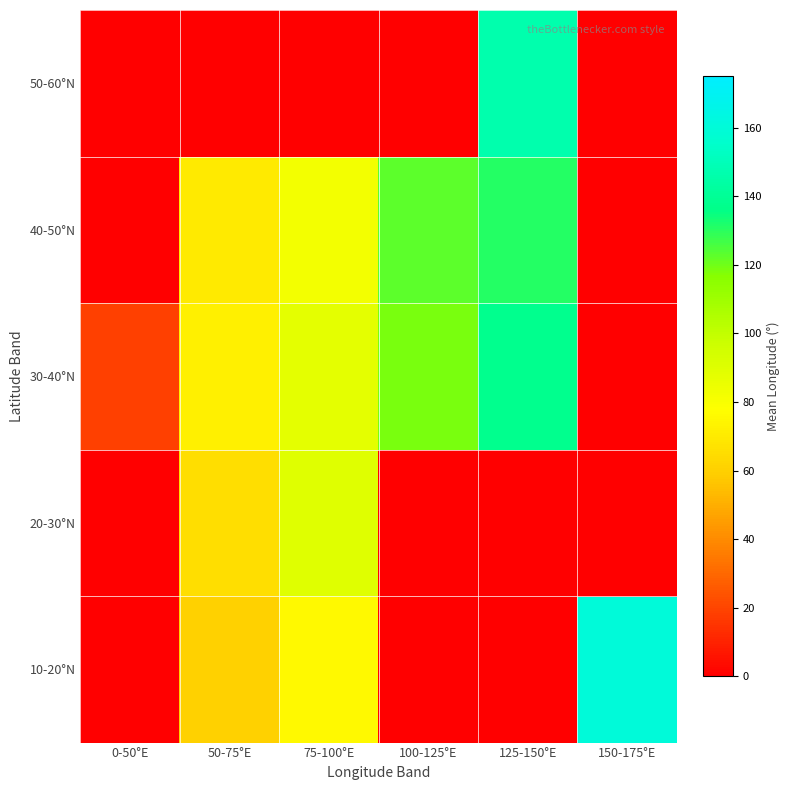

Reading left to right, extract all data points from this chart.

10-20°N: 0-50°E=0.0	50-75°E=60.4	75-100°E=75.3	100-125°E=0.0	125-150°E=0.0	150-175°E=160.6
20-30°N: 0-50°E=0.0	50-75°E=65.3	75-100°E=89.9	100-125°E=0.0	125-150°E=0.0	150-175°E=0.0
30-40°N: 0-50°E=18.9	50-75°E=72.3	75-100°E=88.0	100-125°E=118.8	125-150°E=137.6	150-175°E=0.0
40-50°N: 0-50°E=0.0	50-75°E=70.0	75-100°E=82.4	100-125°E=122.4	125-150°E=131.2	150-175°E=0.0
50-60°N: 0-50°E=0.0	50-75°E=0.0	75-100°E=0.0	100-125°E=0.0	125-150°E=146.8	150-175°E=0.0